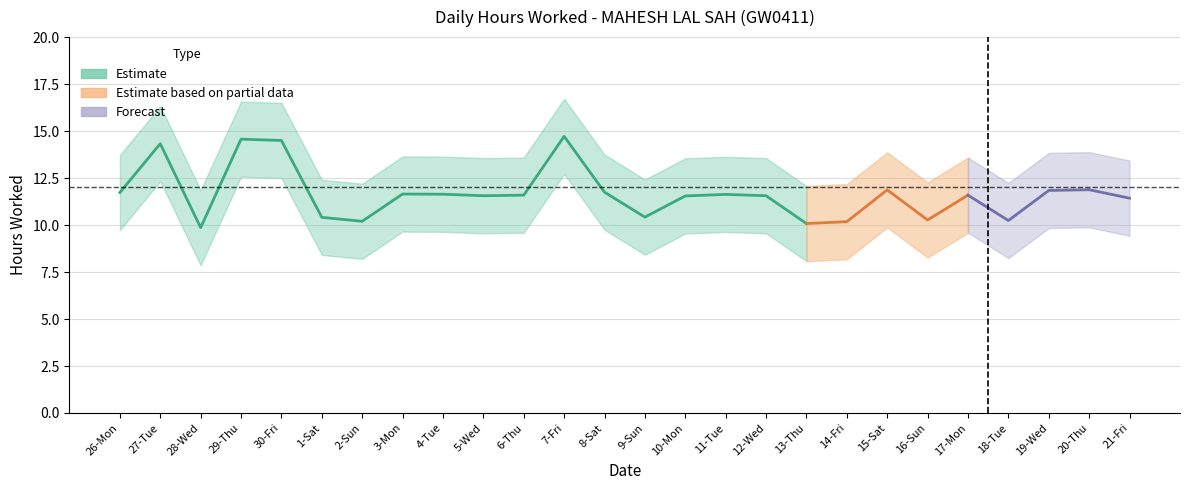

In lower_bound, how many points are lower than both neighbors (excluding endpoints)?

7